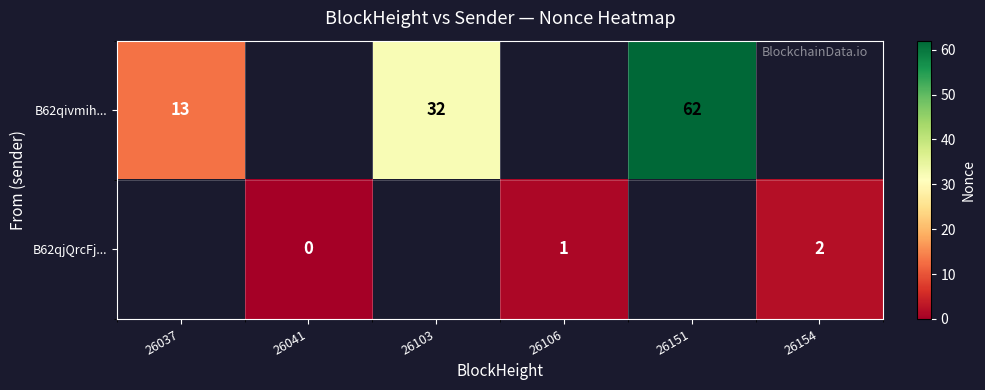

Is it true that B62qivmih... equals 13 at 26037?

True